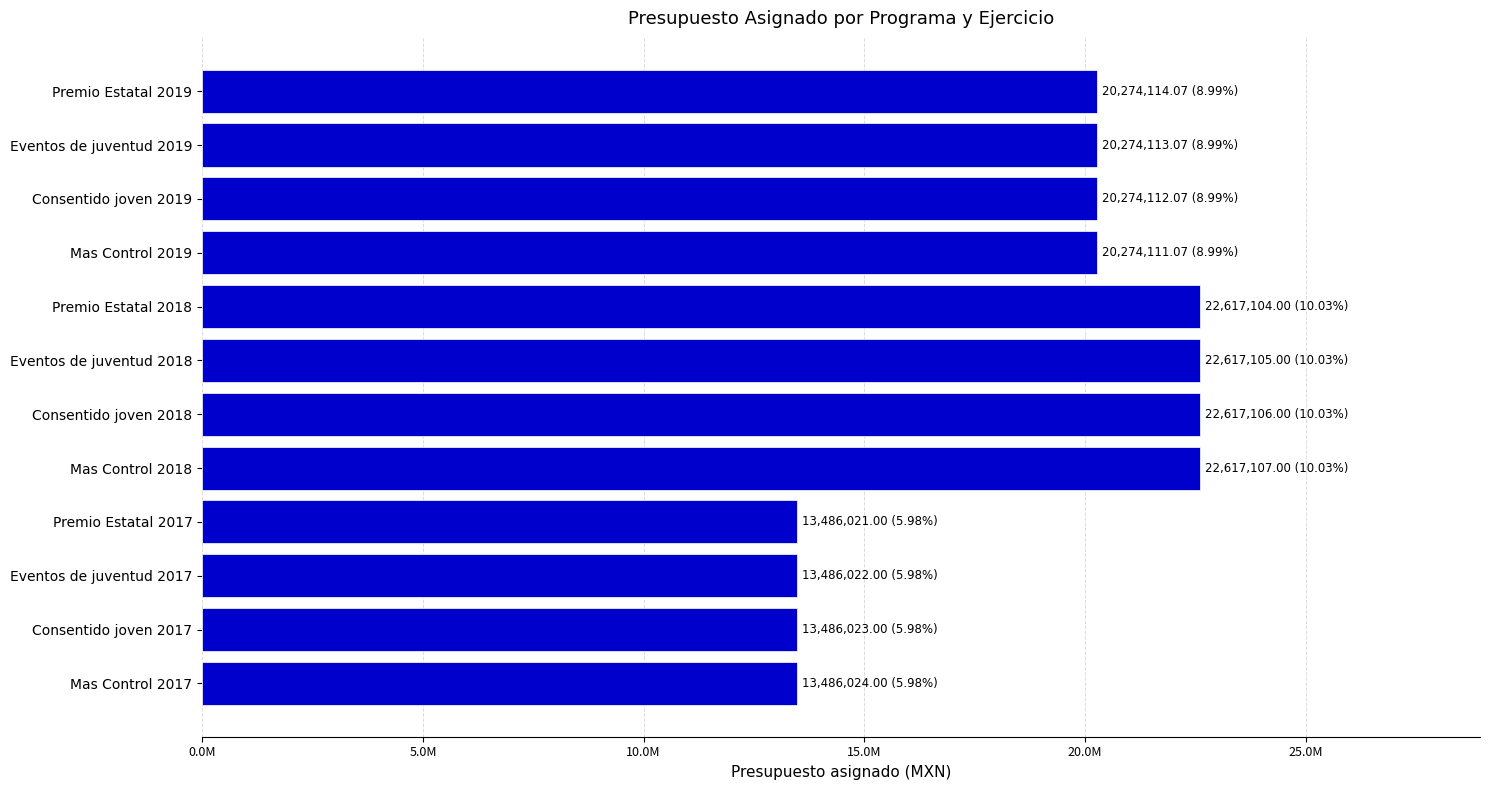

Are the bars horizontal?

Yes